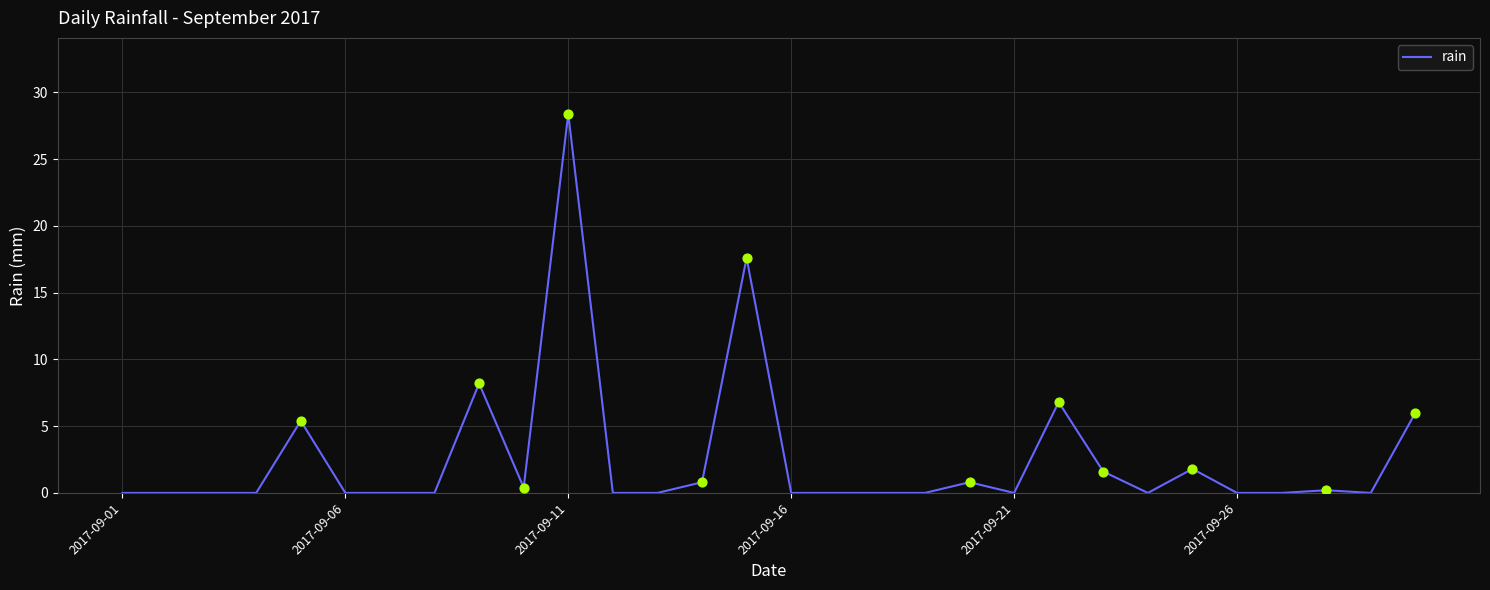

What is the difference between the maximum and minimum values?

28.4